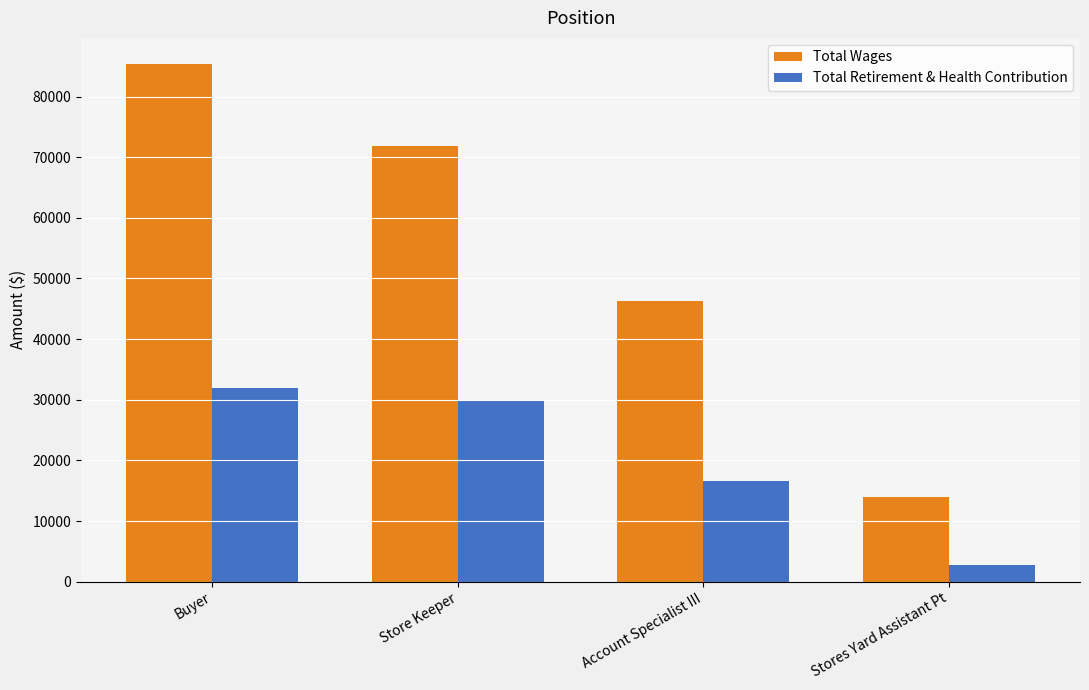

The value of Total Retirement & Health Contribution at Stores Yard Assistant Pt is 2797. True or false?

True